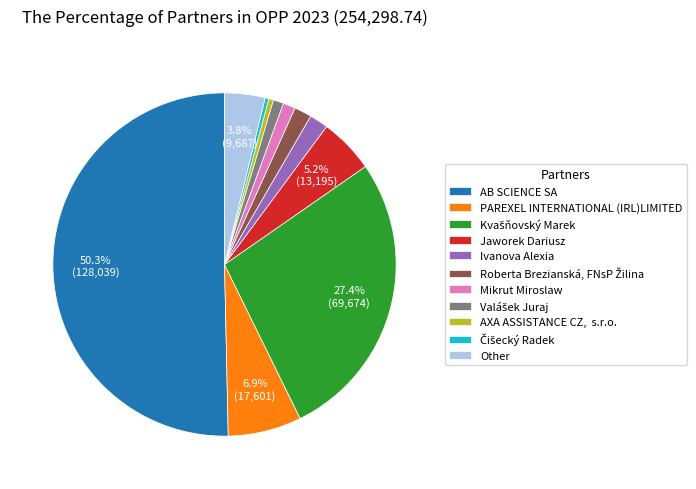

What percentage is NOT represented by Other?

96.2%